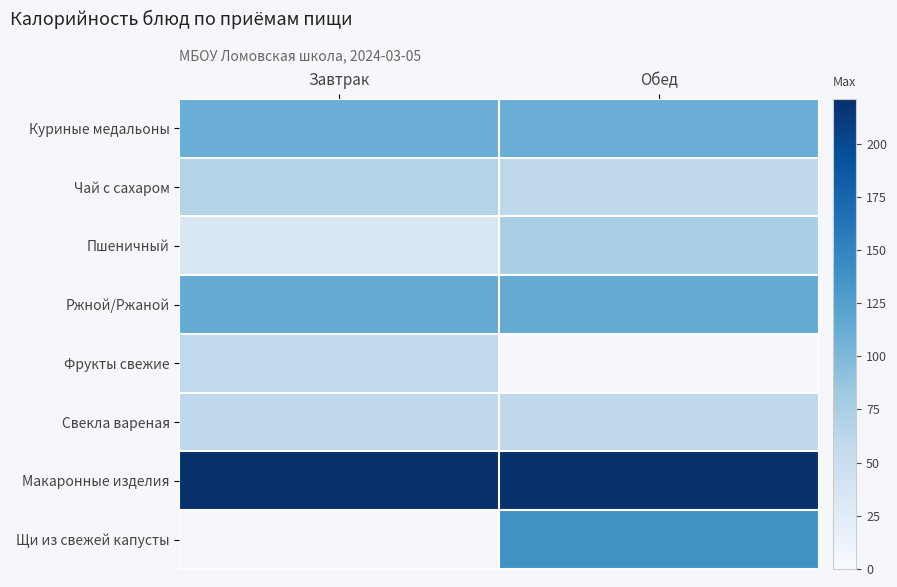

How many values in the Пшеничный series are below 74?

1